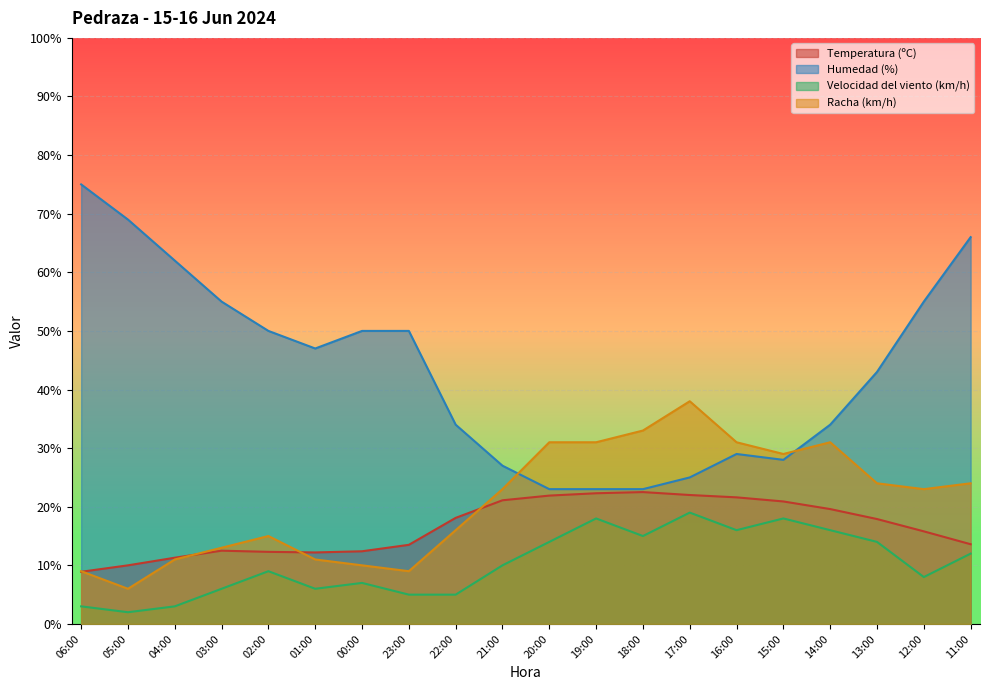

What is the difference between the highest and lowest values at 21:00?

17.0